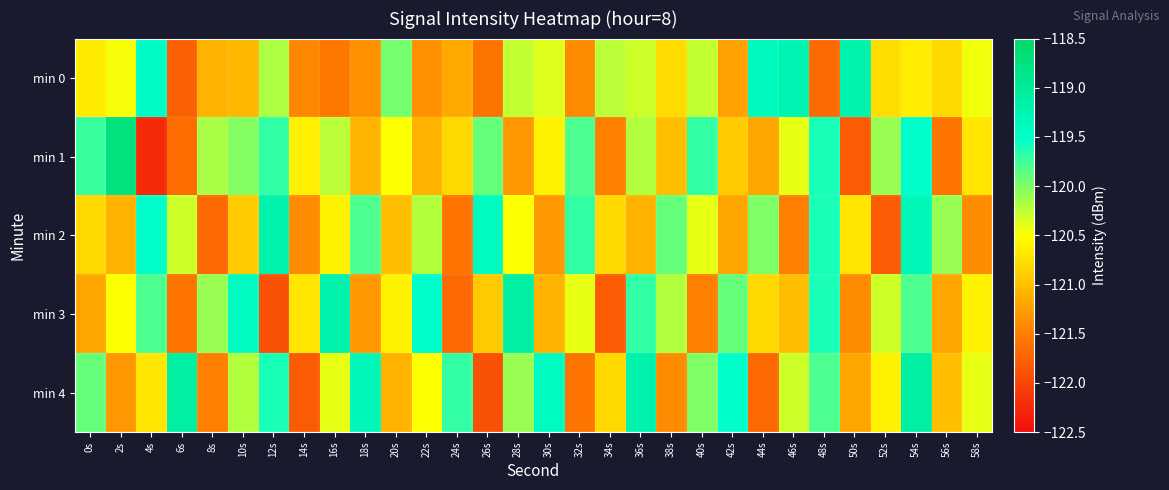

Reading left to right, list all the values displayed in this chart.

min 0: 0s=-120.7	2s=-120.5	4s=-119.4	6s=-121.8	8s=-121.1	10s=-121.1	12s=-120.2	14s=-121.4	16s=-121.6	18s=-121.4	20s=-120.0	22s=-121.4	24s=-121.2	26s=-121.6	28s=-120.3	30s=-120.4	32s=-121.4	34s=-120.2	36s=-120.3	38s=-120.8	40s=-120.3	42s=-121.2	44s=-119.4	46s=-119.3	48s=-121.7	50s=-119.2	52s=-120.8	54s=-120.6	56s=-120.8	58s=-120.4
min 1: 0s=-119.7	2s=-118.7	4s=-122.2	6s=-121.6	8s=-120.2	10s=-120.0	12s=-119.7	14s=-120.6	16s=-120.2	18s=-121.1	20s=-120.5	22s=-121.1	24s=-120.8	26s=-119.9	28s=-121.3	30s=-120.6	32s=-119.8	34s=-121.5	36s=-120.2	38s=-121.0	40s=-119.7	42s=-120.9	44s=-121.2	46s=-120.4	48s=-119.6	50s=-121.8	52s=-120.1	54s=-119.5	56s=-121.6	58s=-120.7
min 2: 0s=-120.8	2s=-121.1	4s=-119.5	6s=-120.3	8s=-121.7	10s=-120.9	12s=-119.2	14s=-121.4	16s=-120.6	18s=-119.8	20s=-121.0	22s=-120.2	24s=-121.6	26s=-119.4	28s=-120.5	30s=-121.3	32s=-119.7	34s=-120.8	36s=-121.1	38s=-119.9	40s=-120.4	42s=-121.2	44s=-120.0	46s=-121.5	48s=-119.6	50s=-120.7	52s=-121.8	54s=-119.3	56s=-120.1	58s=-121.4
min 3: 0s=-121.2	2s=-120.5	4s=-119.8	6s=-121.6	8s=-120.1	10s=-119.4	12s=-121.9	14s=-120.7	16s=-119.2	18s=-121.3	20s=-120.6	22s=-119.5	24s=-121.7	26s=-120.9	28s=-119.1	30s=-121.1	32s=-120.4	34s=-121.8	36s=-119.7	38s=-120.2	40s=-121.5	42s=-119.9	44s=-120.8	46s=-121.0	48s=-119.6	50s=-121.4	52s=-120.3	54s=-119.8	56s=-121.2	58s=-120.6
min 4: 0s=-119.9	2s=-121.3	4s=-120.7	6s=-119.1	8s=-121.5	10s=-120.2	12s=-119.6	14s=-121.8	16s=-120.4	18s=-119.3	20s=-121.1	22s=-120.5	24s=-119.7	26s=-121.9	28s=-120.1	30s=-119.4	32s=-121.6	34s=-120.8	36s=-119.2	38s=-121.4	40s=-120.0	42s=-119.5	44s=-121.7	46s=-120.3	48s=-119.8	50s=-121.2	52s=-120.6	54s=-119.1	56s=-121.0	58s=-120.4